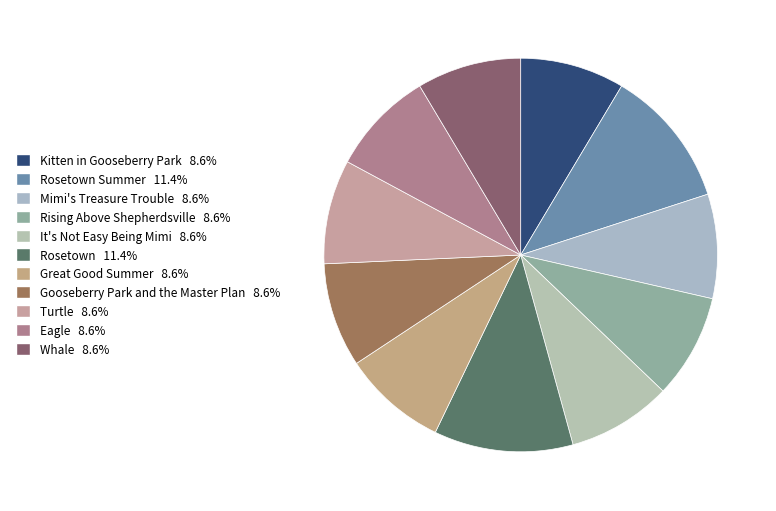

How many slices are in this pie chart?

11